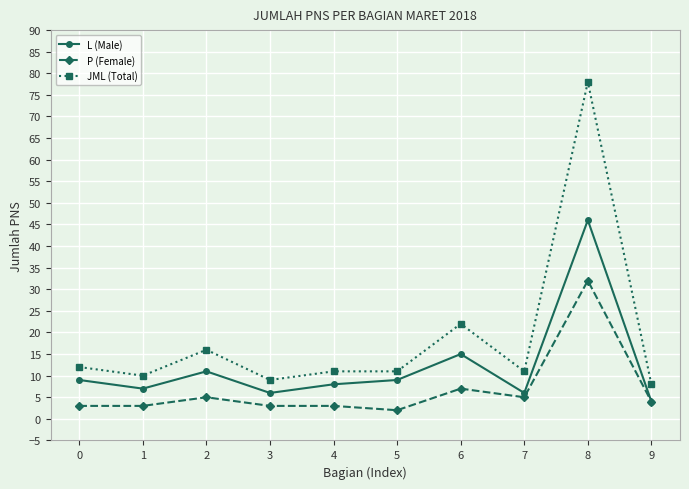

Is this an area chart (filled region under the line)?

No